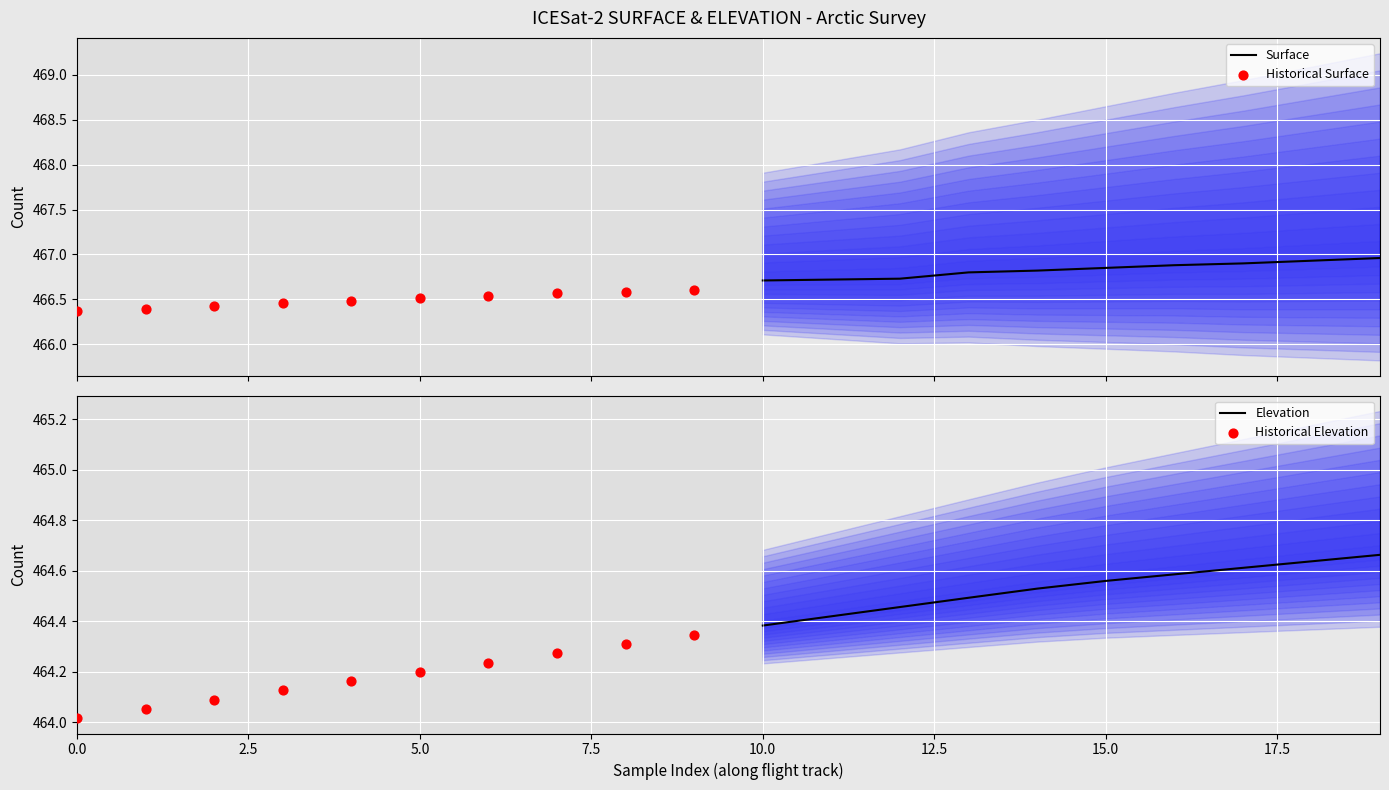

At how many categories does at least one series exceed 465?

10